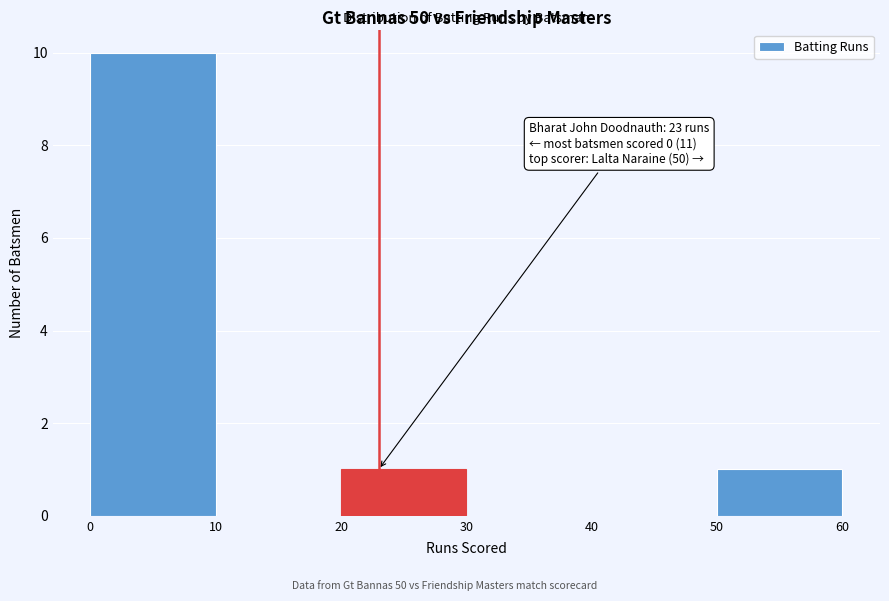

Which range on the x-axis has the tallest bar?

0 to 10